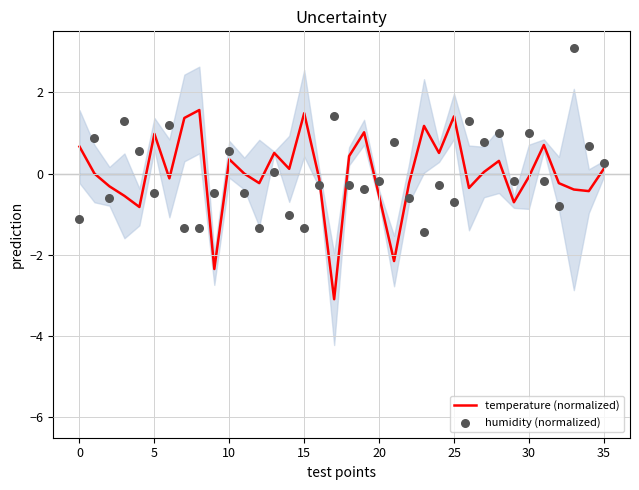

Which series has the largest total across all categories?

humidity (normalized)